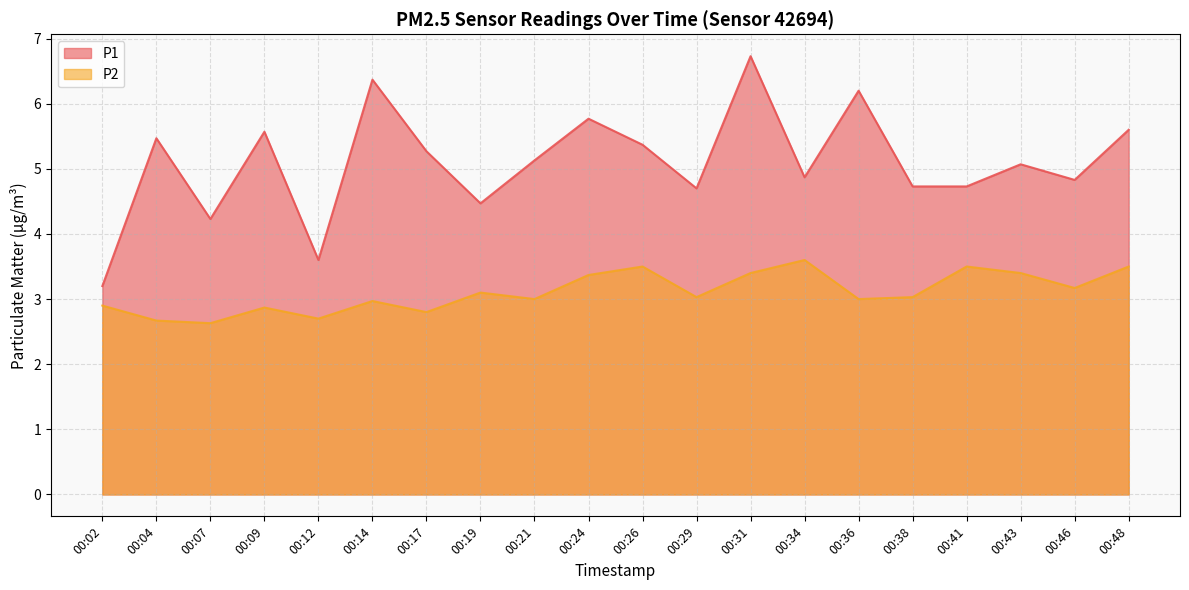

In P1, how many points are lower than both neighbors (excluding endpoints)?

6